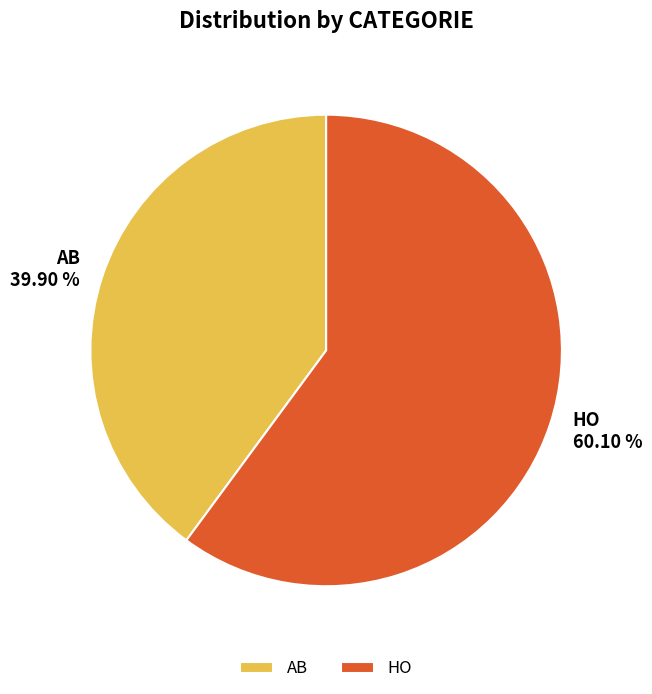

Which has a higher value, HO or AB?

HO